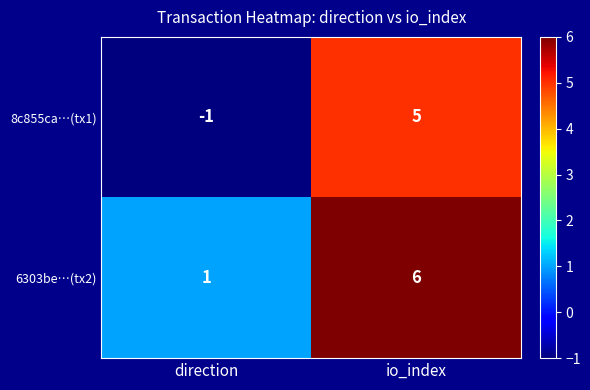

How many categories are shown in the chart?

2